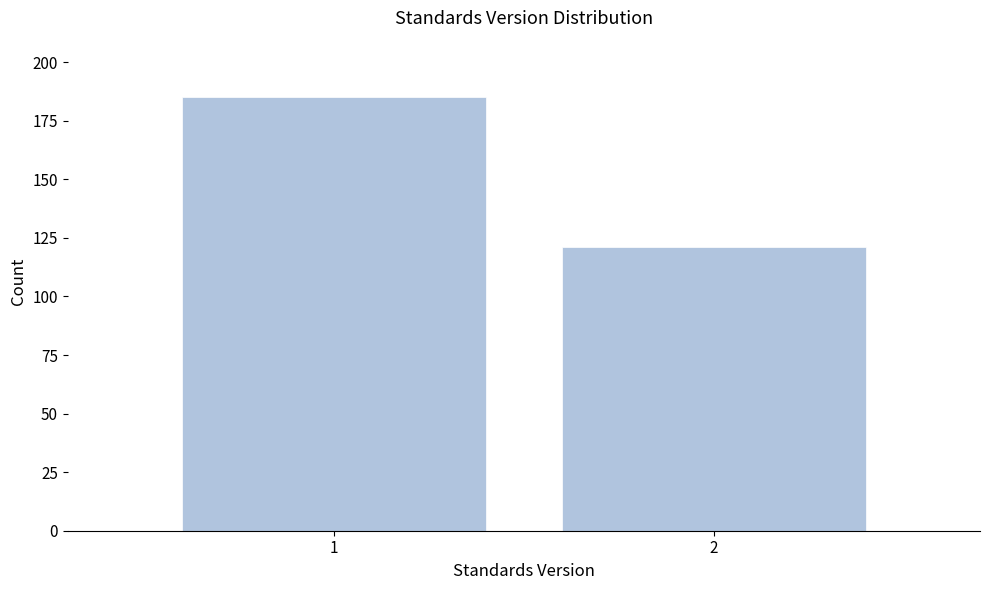

Reading left to right, transcribe all the data shown in this chart.

1=185	2=121